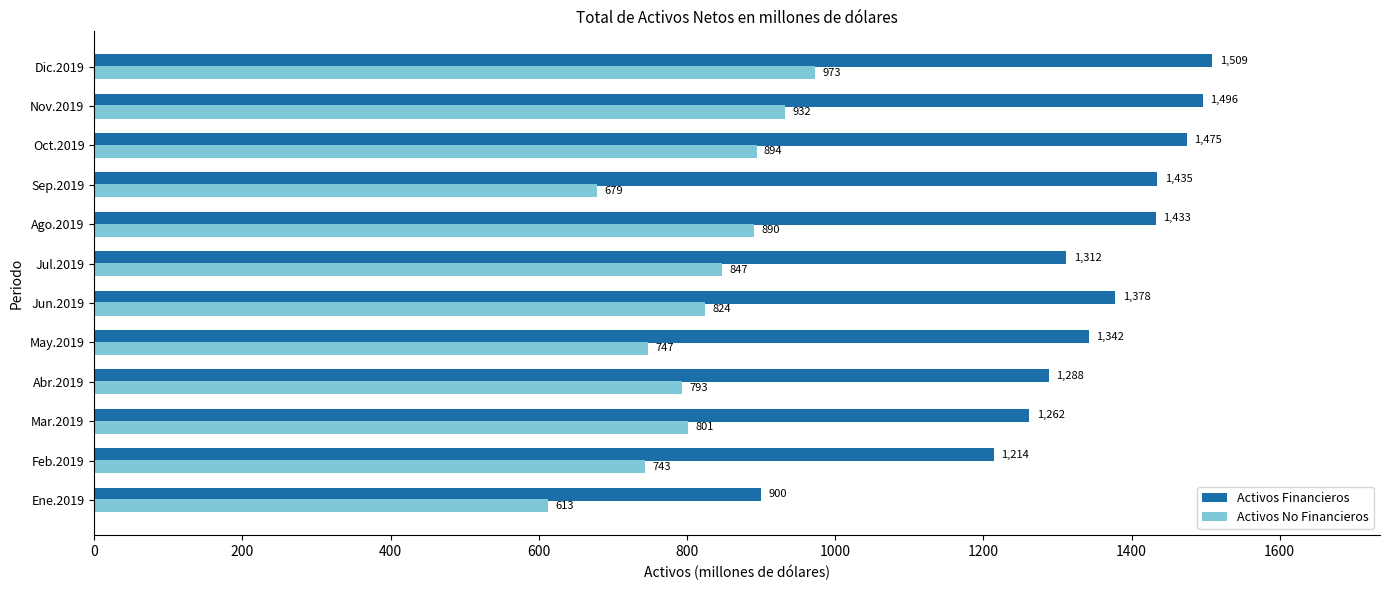

At how many categories does at least one series exceed 914?

11